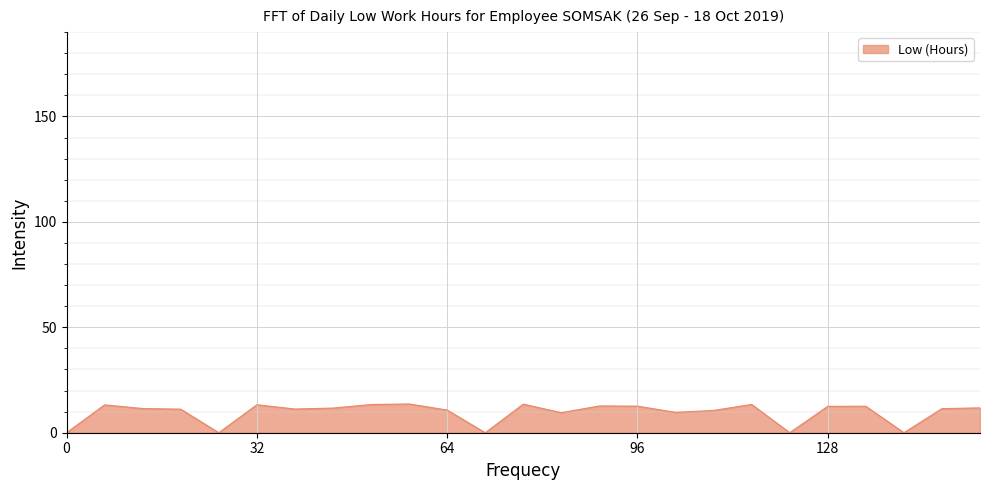

How many lines are shown in the chart?

1